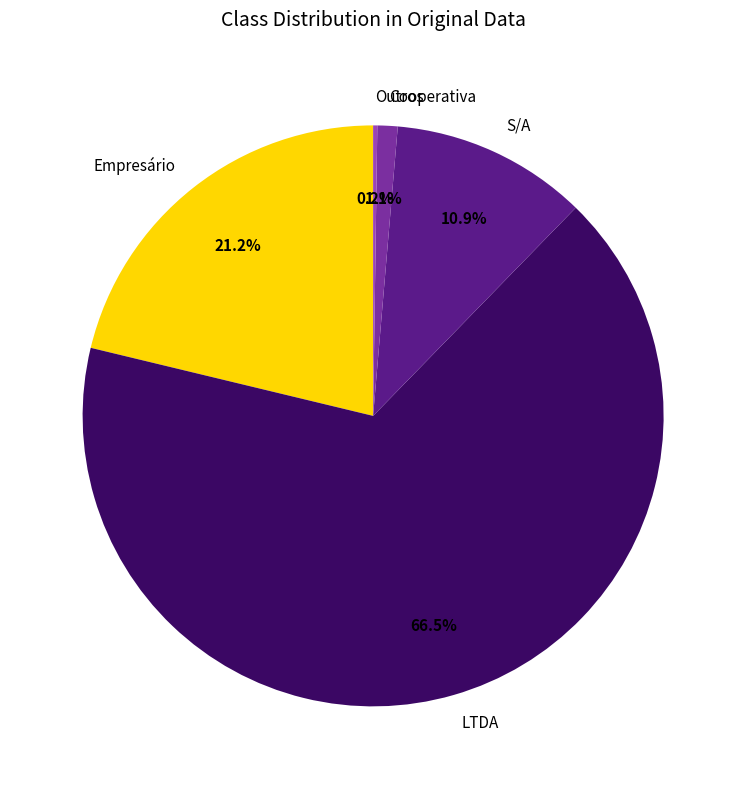

True or false: Empresário accounts for 21% of the total.

True